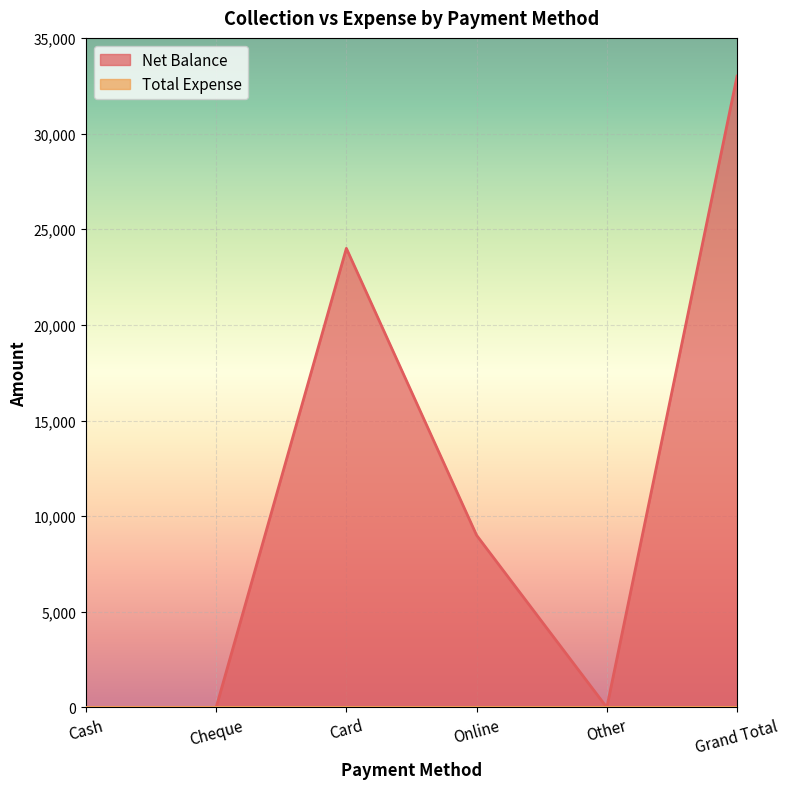

What is the difference between the maximum and second lowest values?

33001